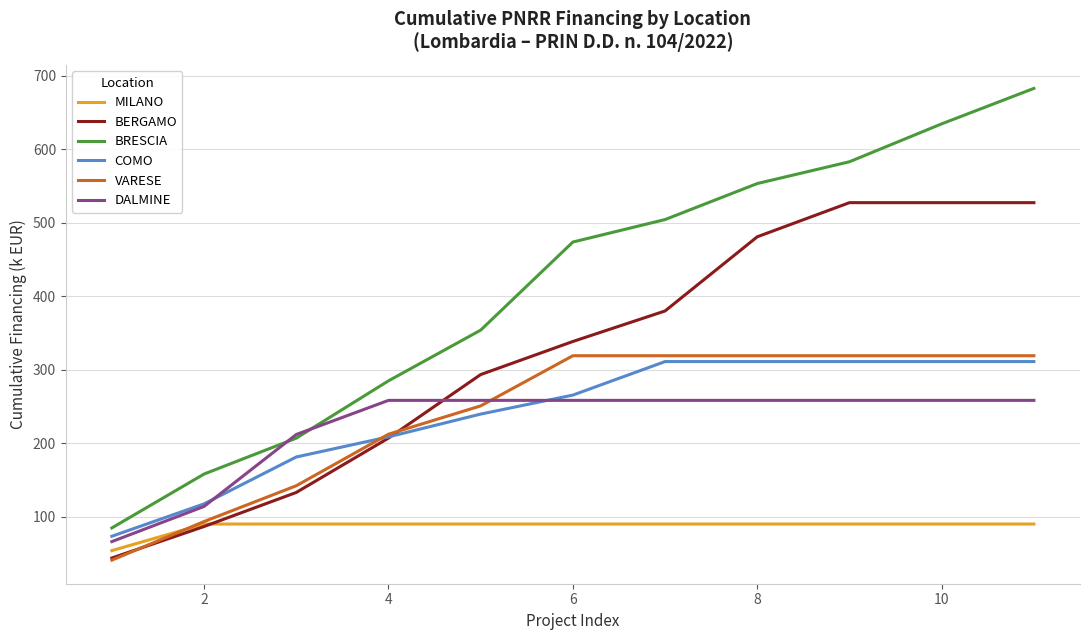

What is the difference between the maximum and minimum values in the BERGAMO series?

483.1